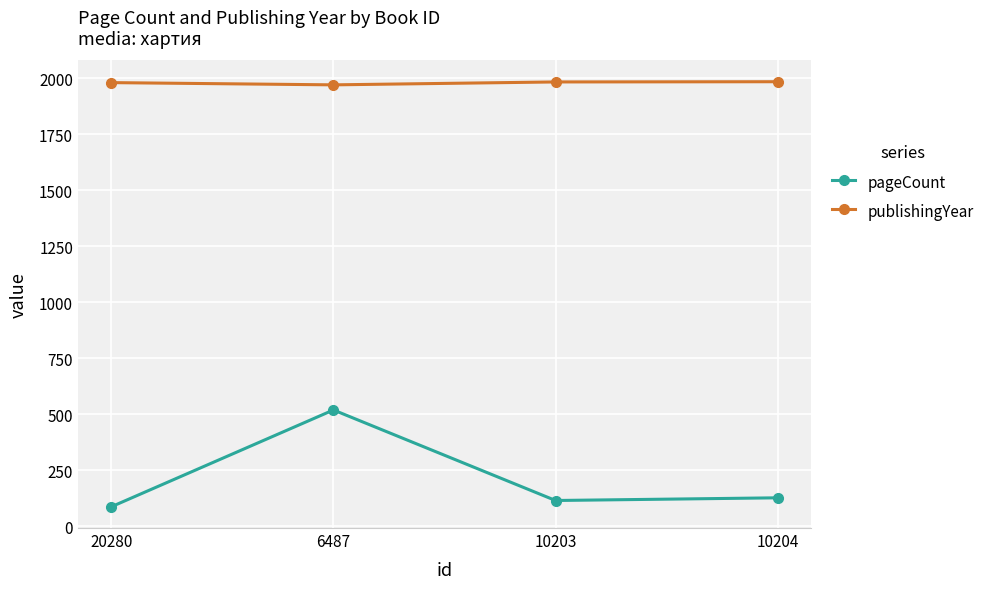

The value of publishingYear at 20280 is 1141. True or false?

False